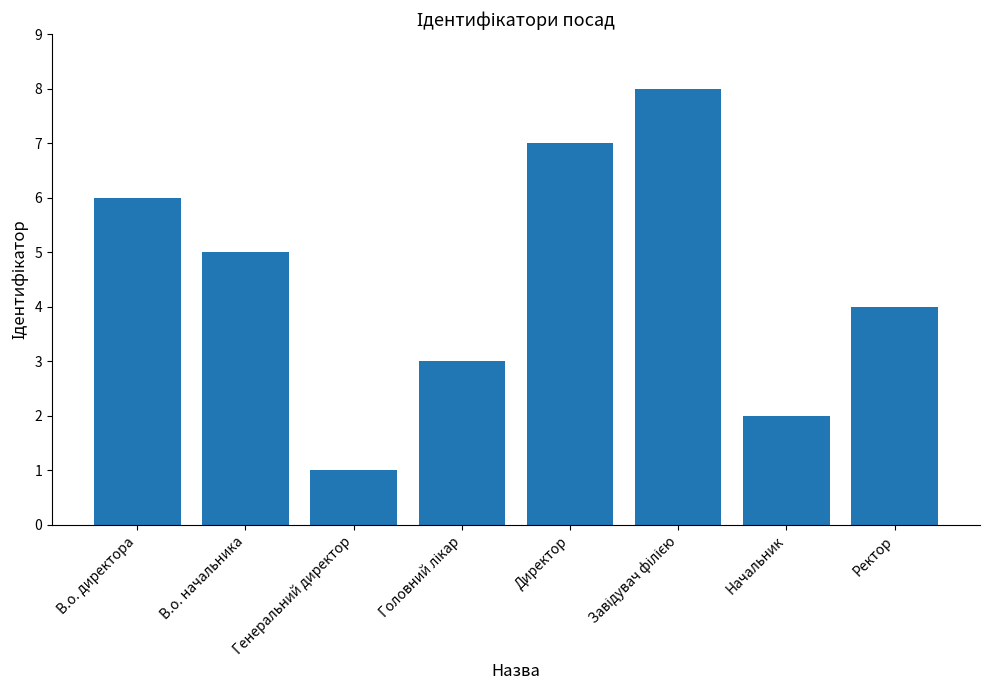

Reading right to left, extract all data points from this chart.

4	2	8	7	3	1	5	6